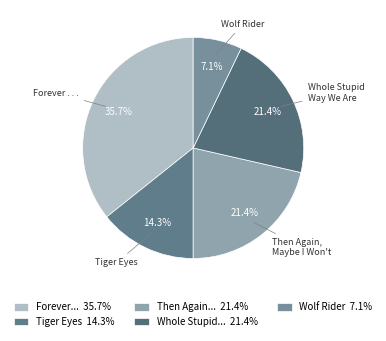

How many segments does this pie chart have?

5